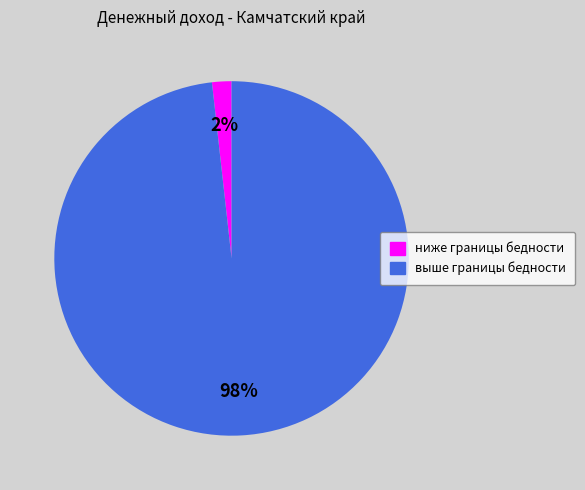

The выше границы бедности slice represents 90% of the pie. True or false?

False